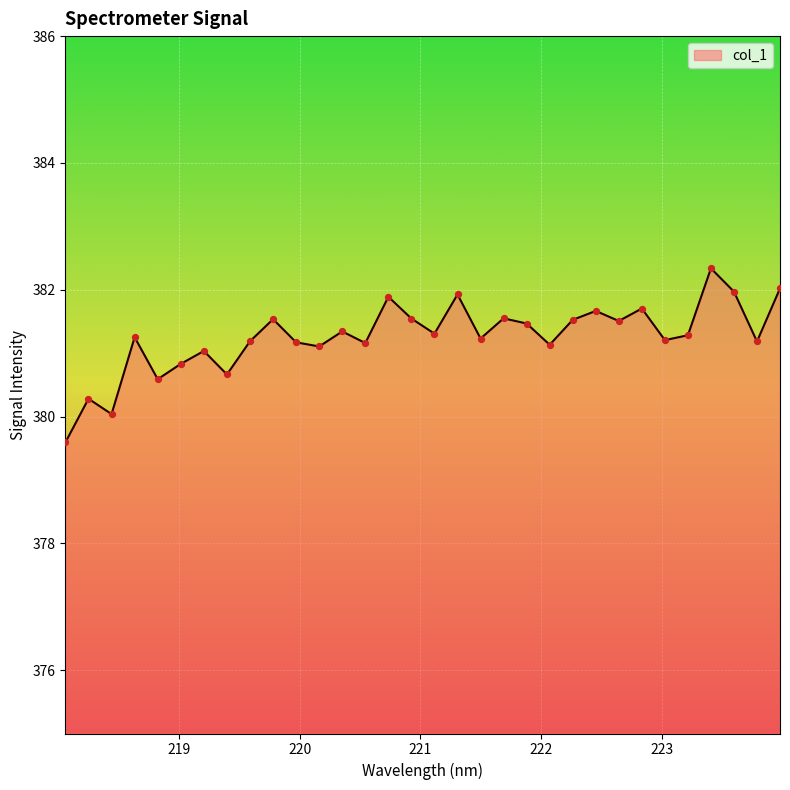

What is the smallest value displayed?

379.6